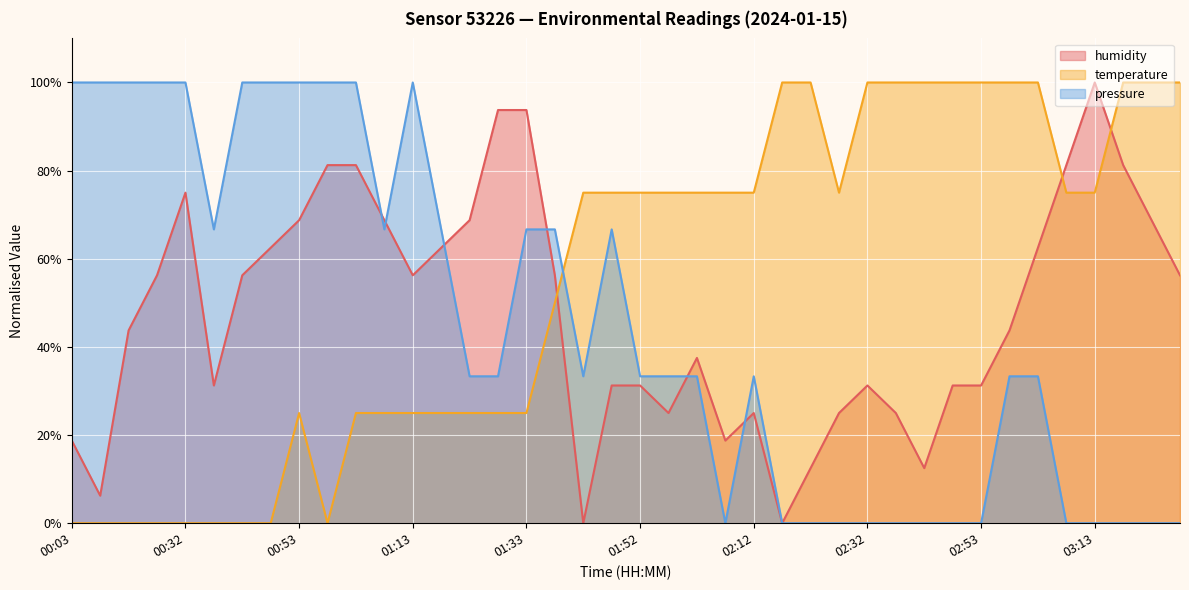

What is the total value across all series at 00:47?

162.5